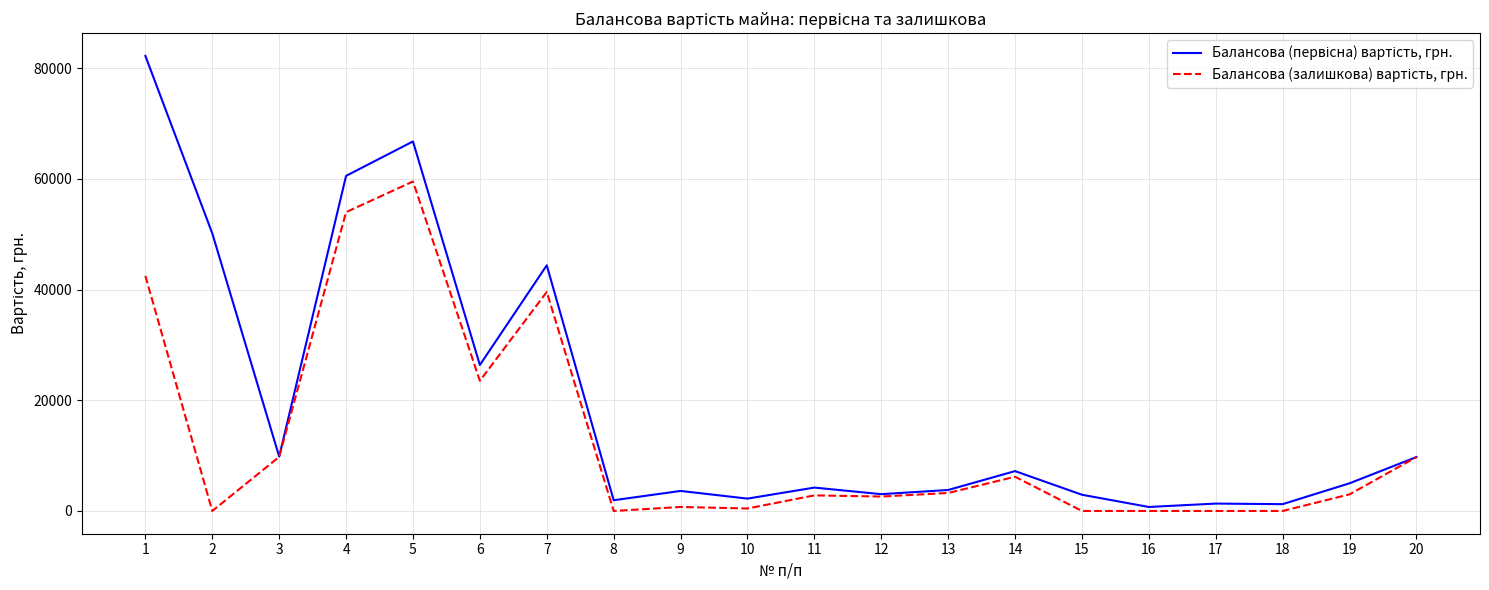

What is the difference between the highest and lowest values at 7?

4807.6